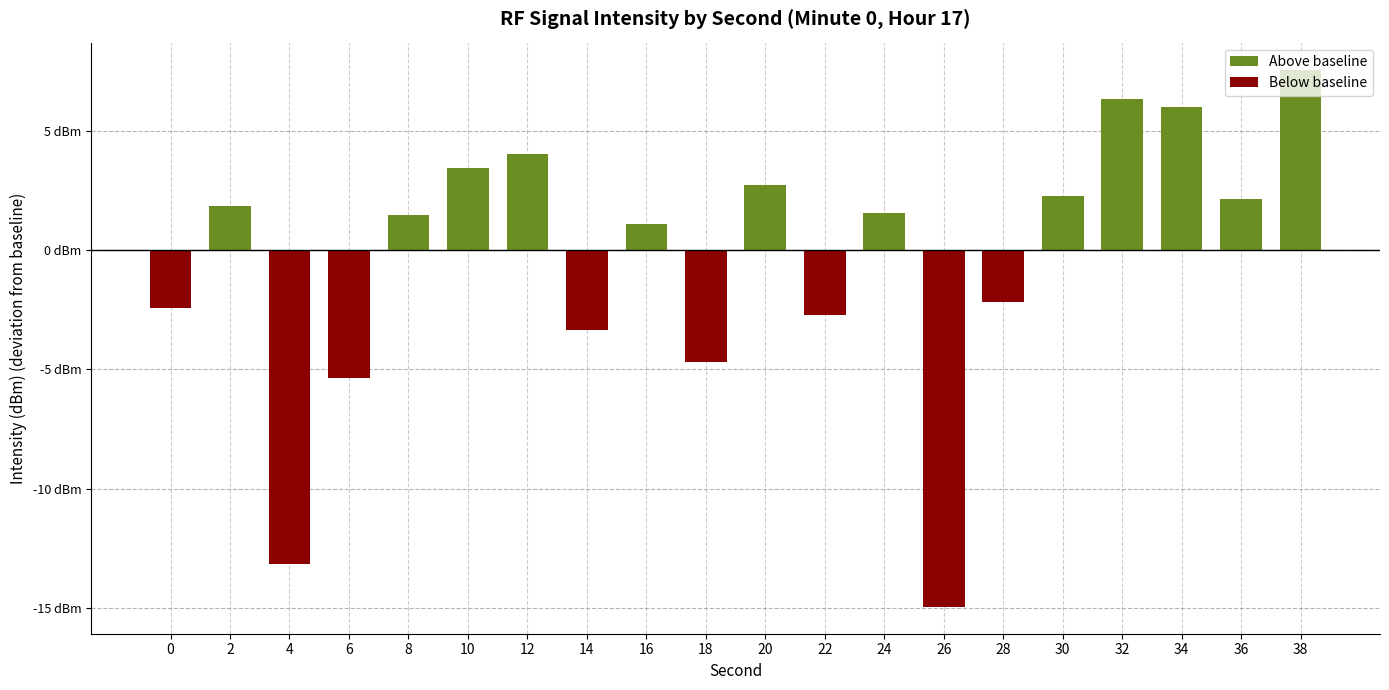

Which series has the largest total across all categories?

Above baseline